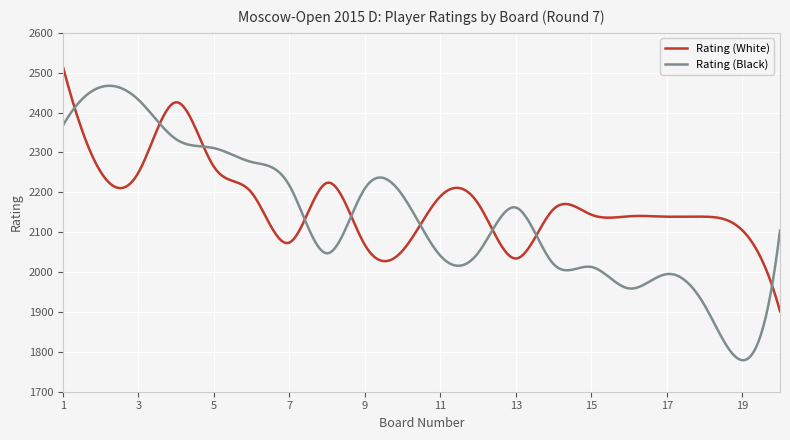

What is the smallest value displayed?

1779.1